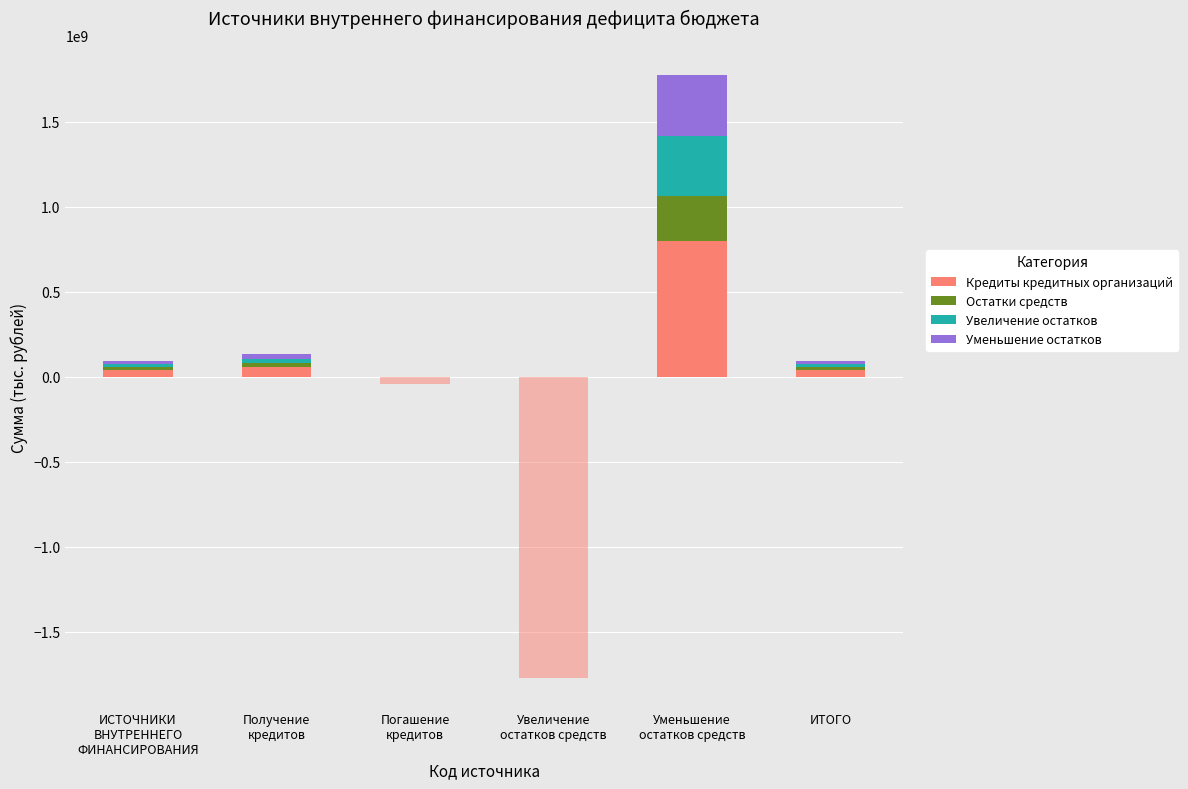

What is the label of the 4th bar from the left?

Увеличение
остатков средств